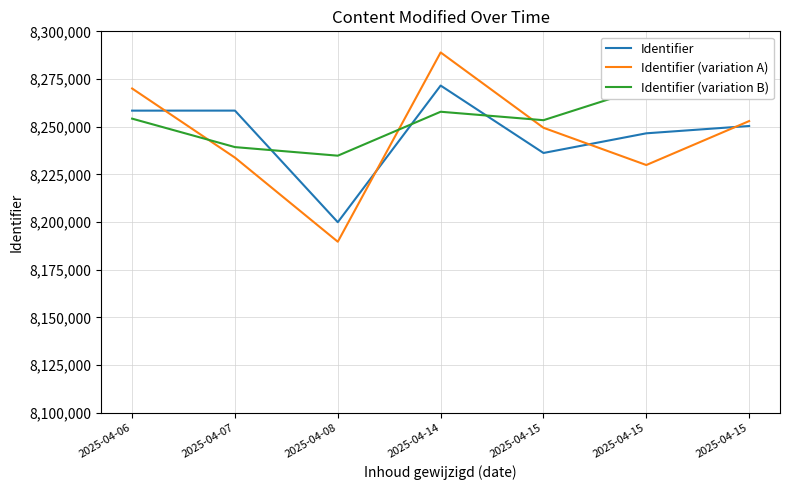

Which has a higher value, 2025-04-07 or 2025-04-14?

2025-04-14